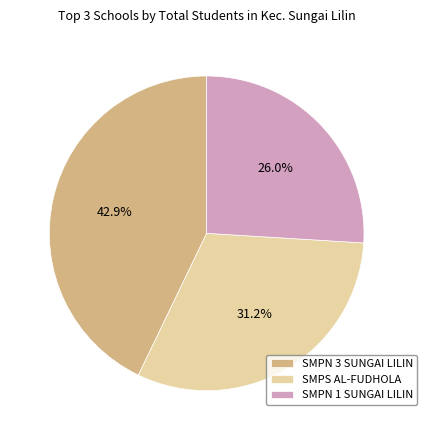

To the nearest percent, what percentage of the pie is SMPN 3 SUNGAI LILIN?

43%